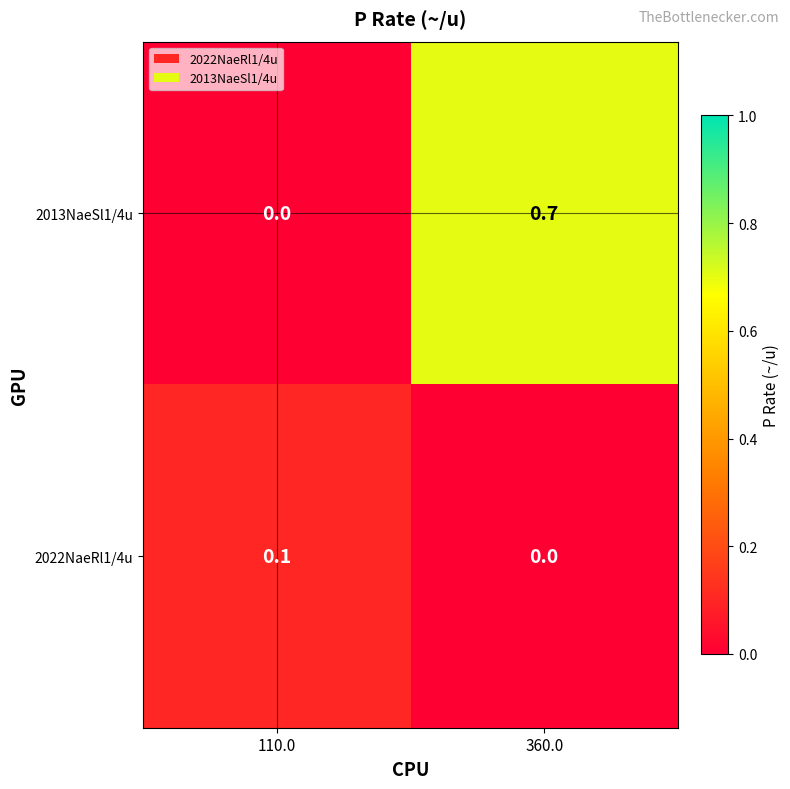

The value of 2022NaeRl1/4u at 110.0 is 0.2. True or false?

False